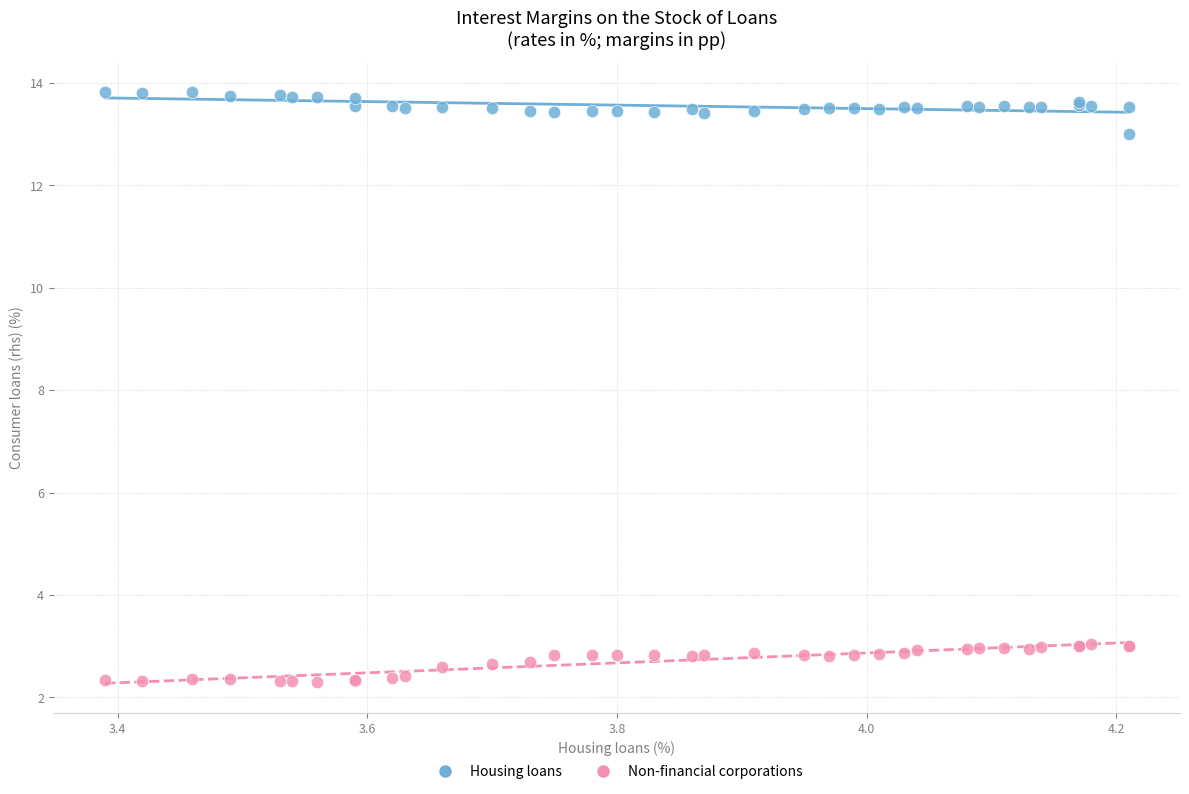

Which series contains the highest Y value?

Housing loans